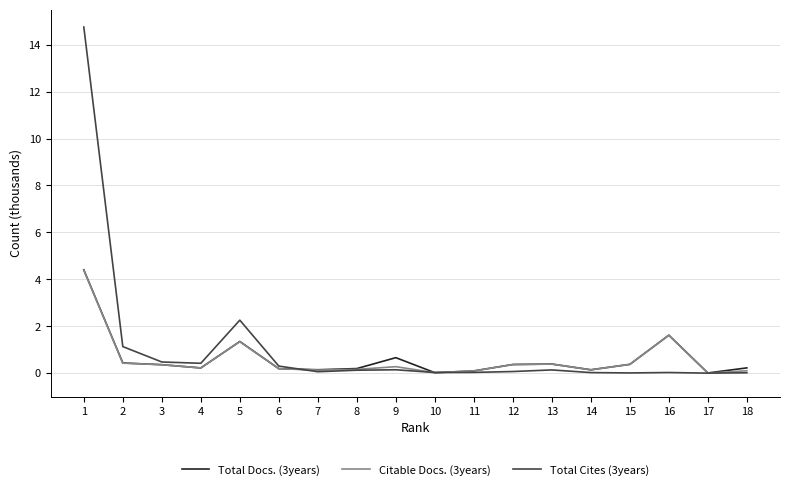

At how many categories does at least one series exceed 8?

1